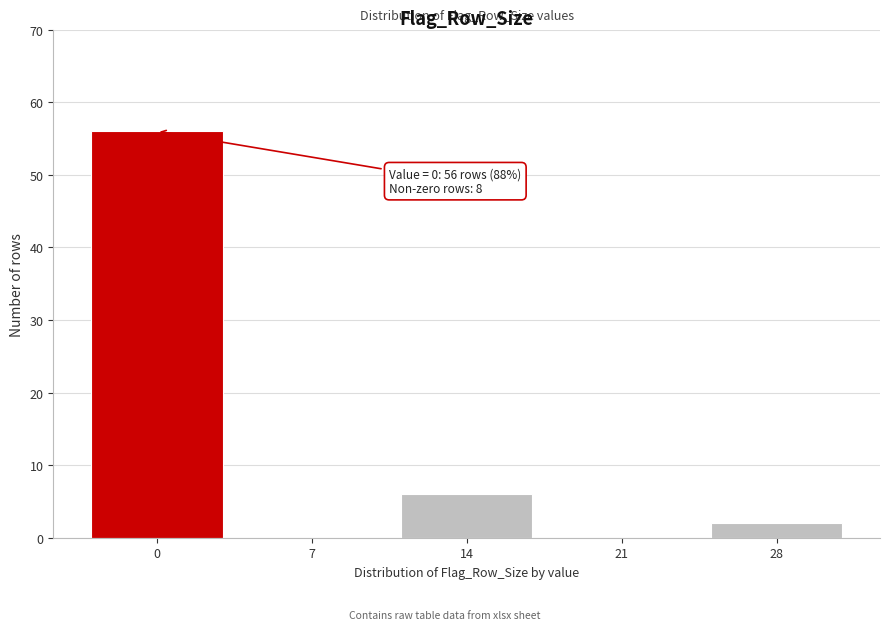

Reading right to left, what are all the values shown in this chart?

28=2	21=0	14=6	7=0	0=56